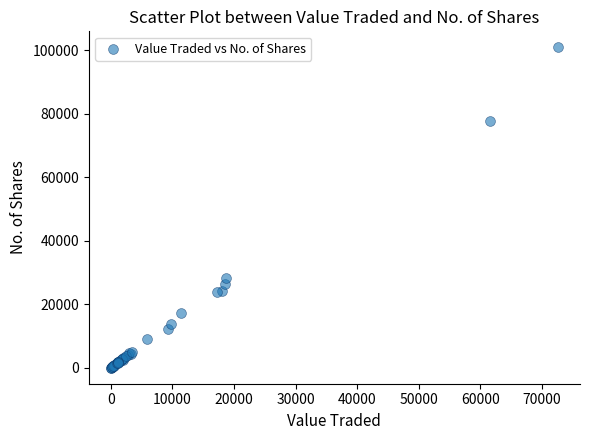

What Y value in the scatter plot is closest to 50481?

28252